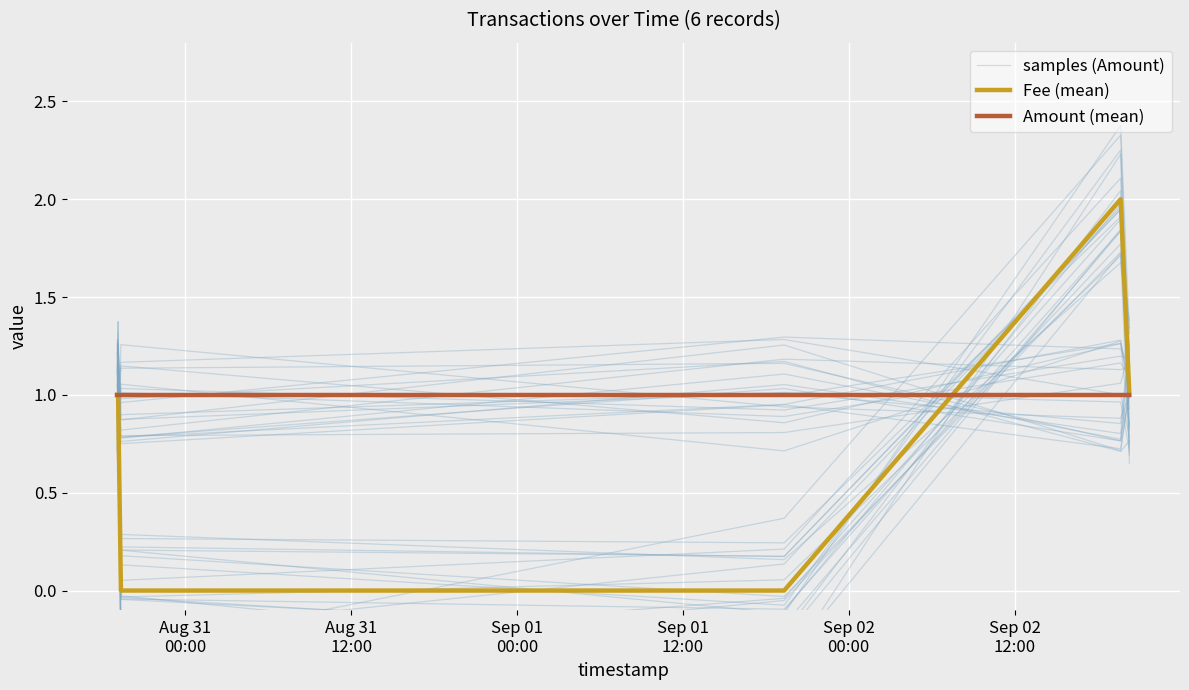

What is the average value of the Amount (mean) series?

1.0